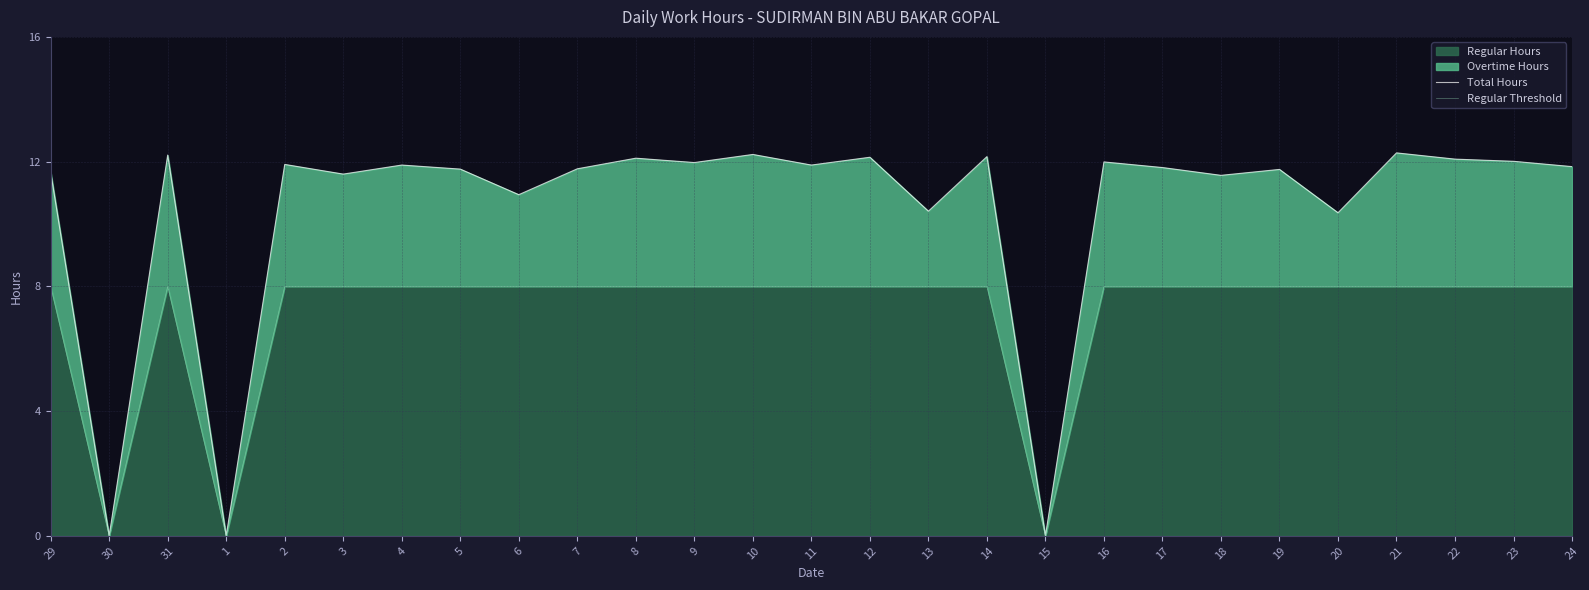

What is the difference between the Total Hours values at 3 and 1?

11.6